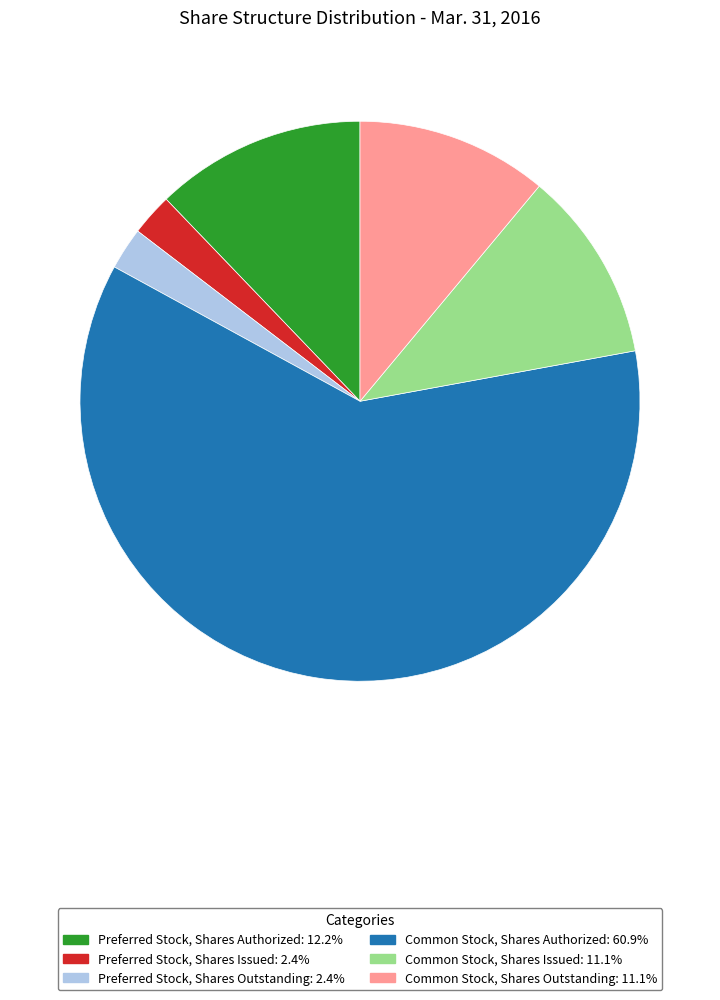

What is the ratio of the value at Preferred Stock, Shares Issued: 2.4% to the value at Preferred Stock, Shares Outstanding: 2.4%?

1.0